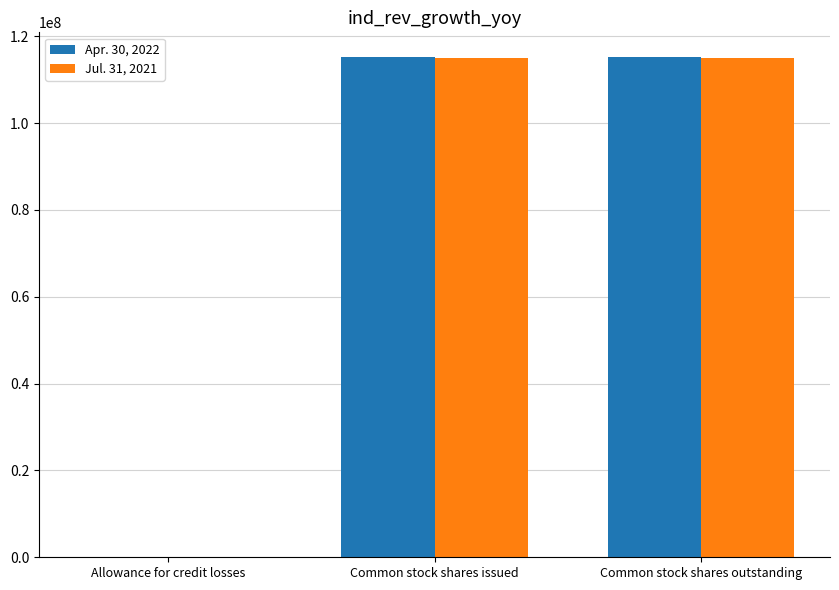

True or false: Jul. 31, 2021 has a value of 25591741 at Common stock shares outstanding.

False